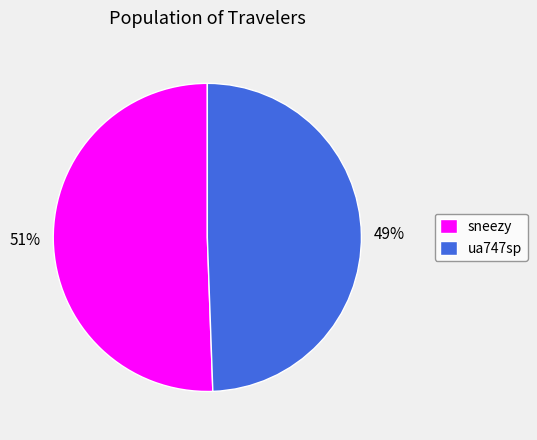

To the nearest percent, what portion does sneezy represent?

51%